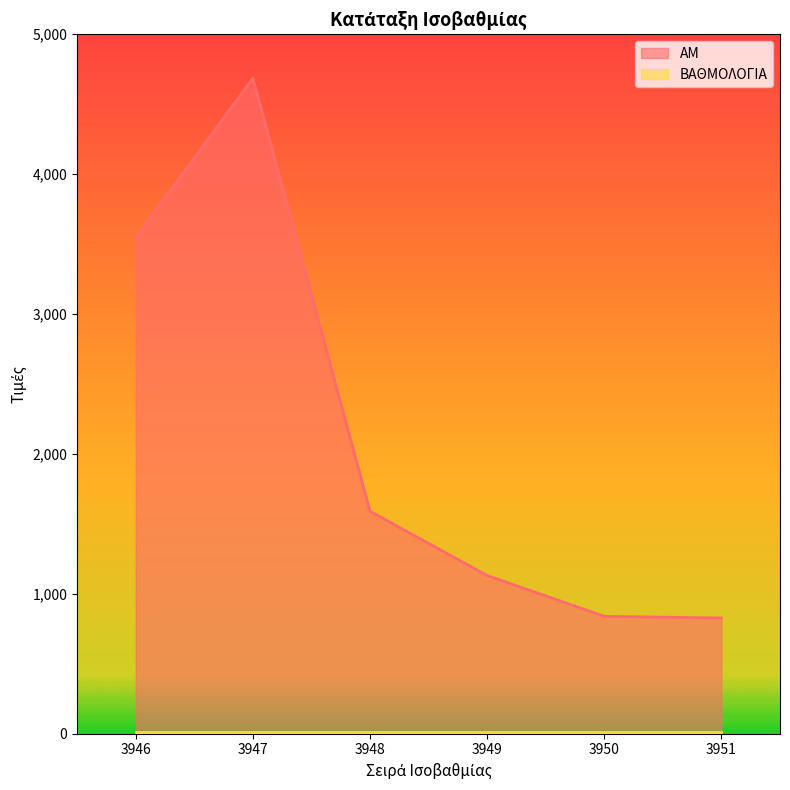

What is the sum of the values at 3950 and 3947?

5525